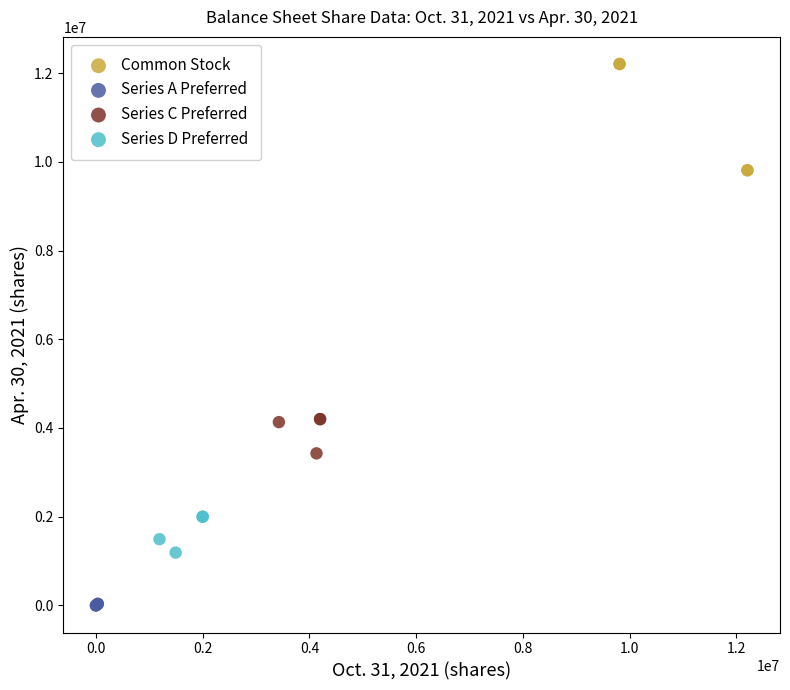

Which series contains the lowest Y value?

Series A Preferred